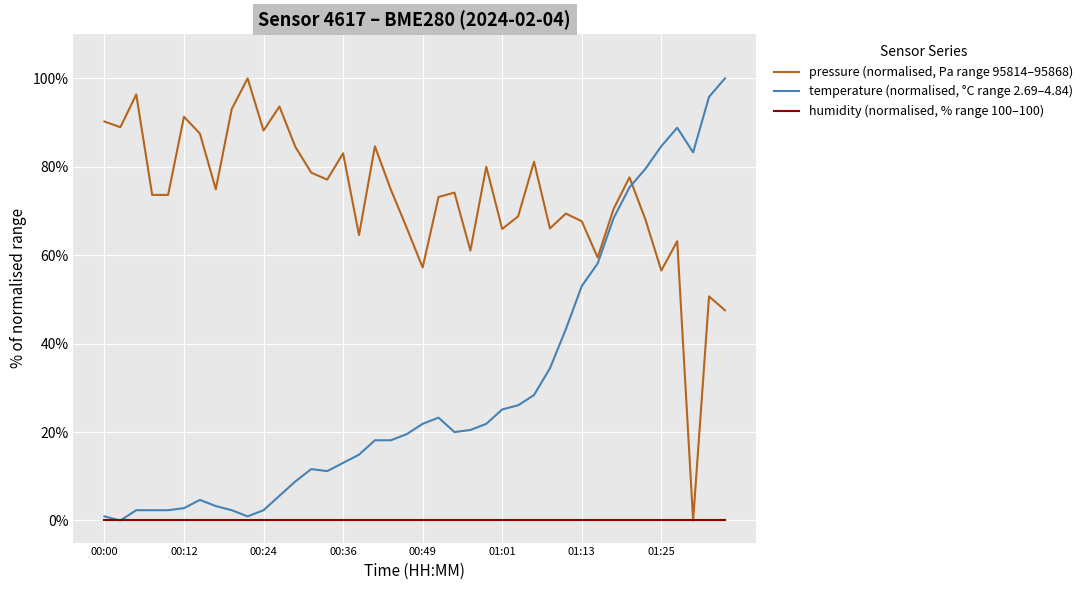

List the series in order of their overall mean, highest first.

pressure (normalised, Pa range 95814–95868), temperature (normalised, °C range 2.69–4.84), humidity (normalised, % range 100–100)